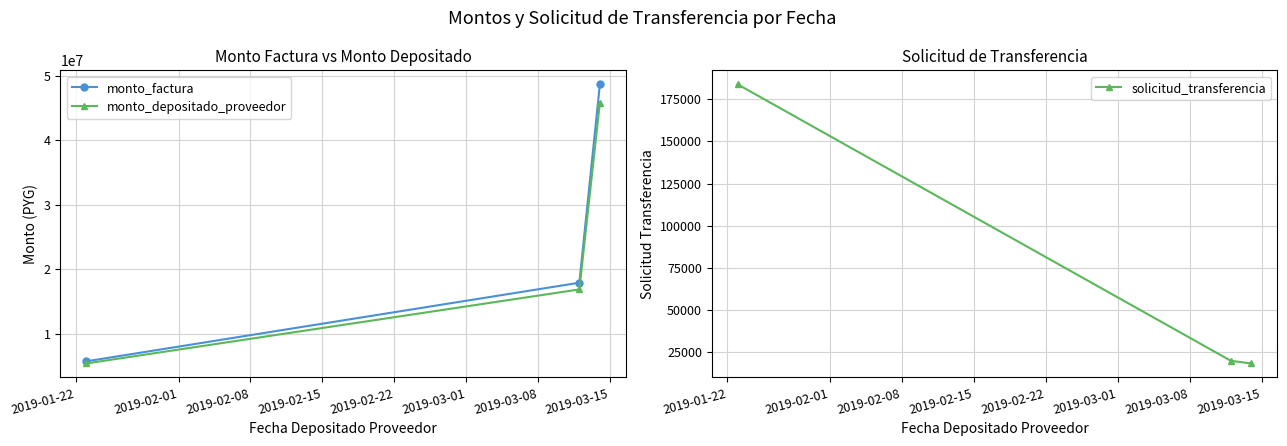

What is the value of the monto_depositado_proveedor point at the 2nd from the left?

16843543